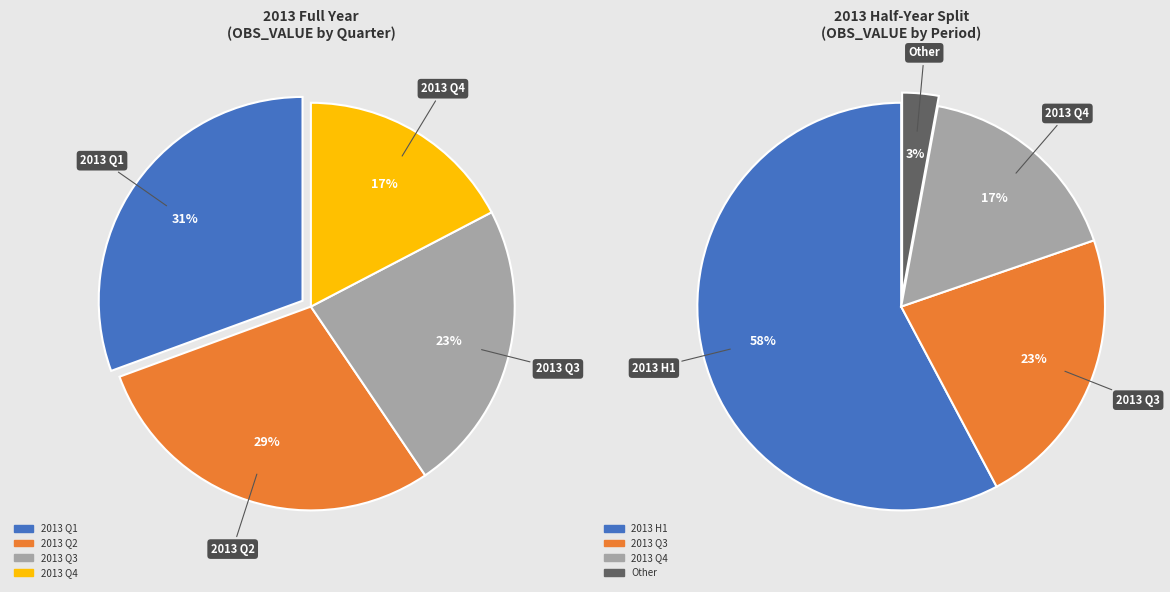

The 2013-04 slice represents 1% of the pie. True or false?

False